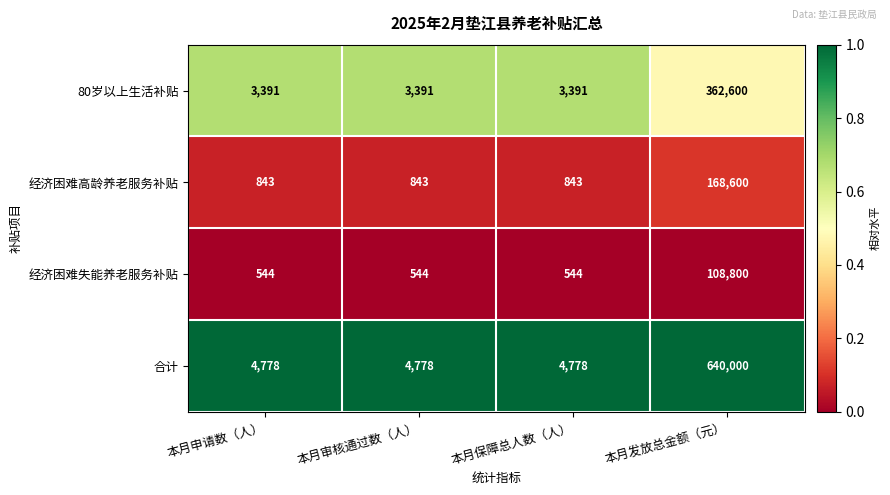

Rank the series at 本月审核通过数（人） from lowest to highest value.

经济困难失能养老服务补贴, 经济困难高龄养老服务补贴, 80岁以上生活补贴, 合计